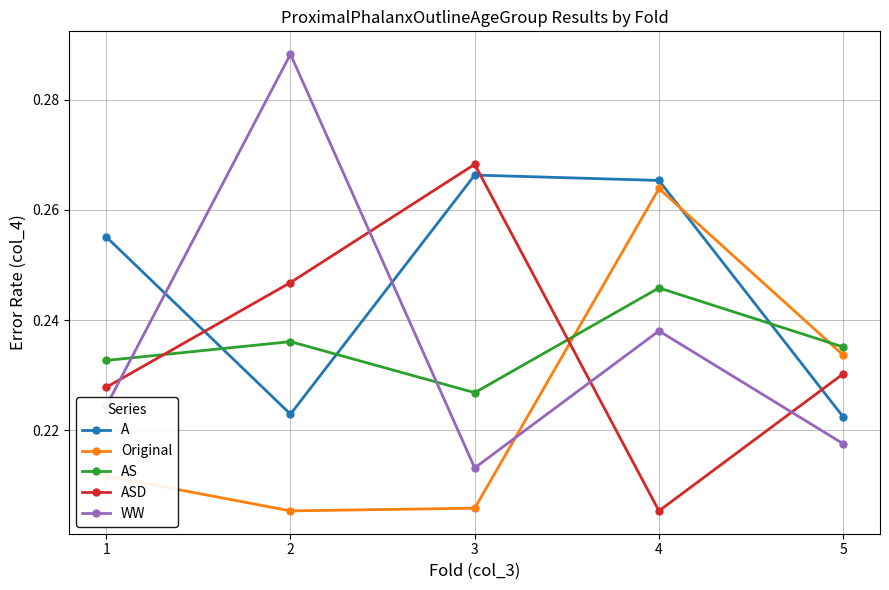

Is the value of ASD at 1 greater than the value of Original at 4?

No